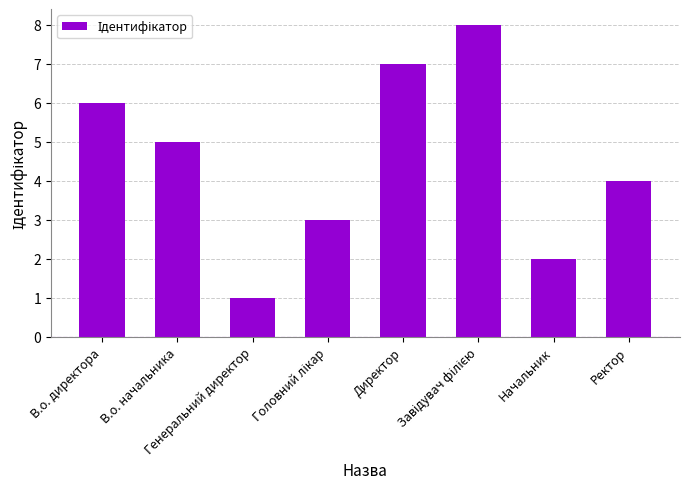

What is the maximum value shown in the chart?

8